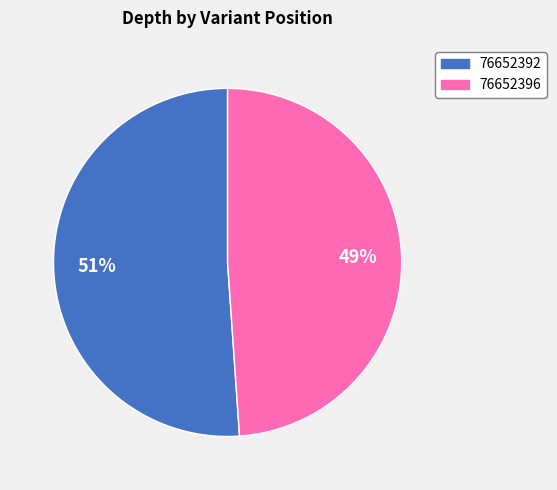

To the nearest percent, what is the combined percentage of 76652396 and 76652392?

100%